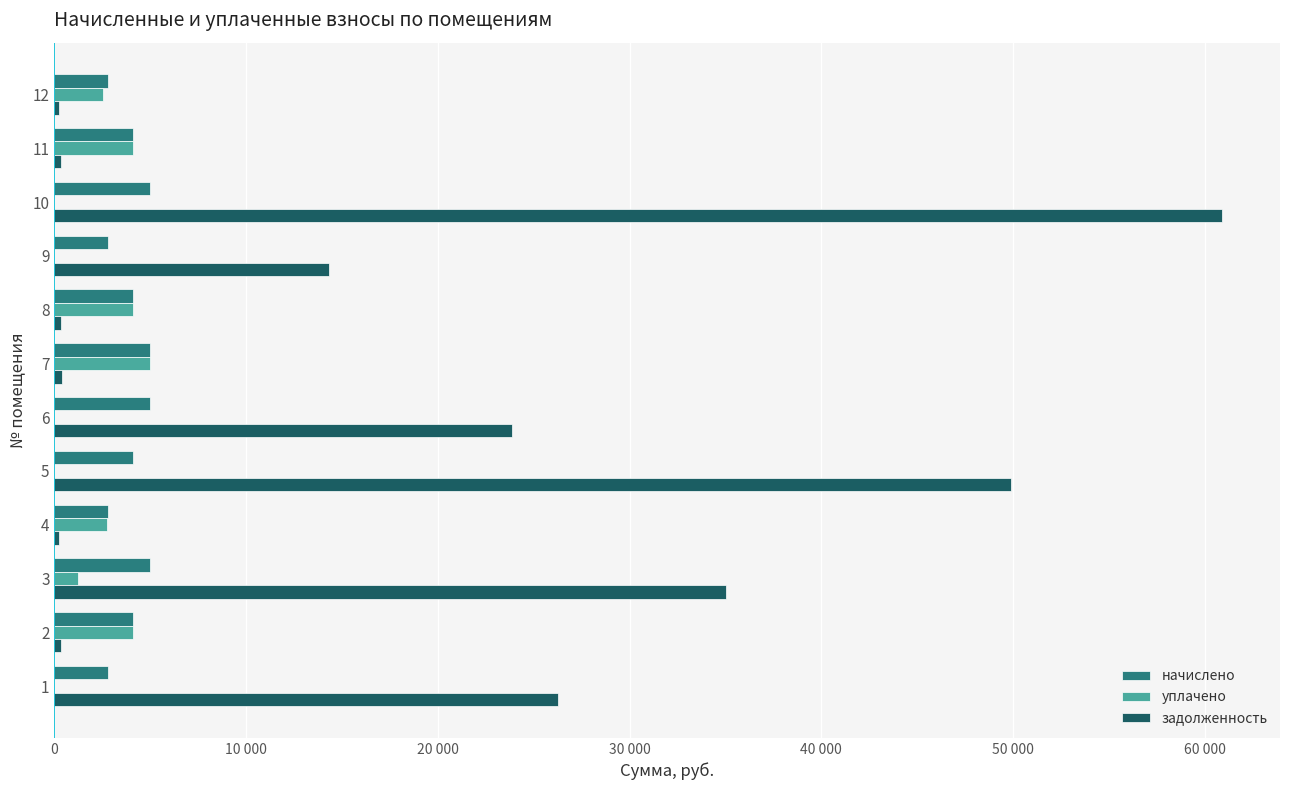

What is the greatest value displayed?

60881.4